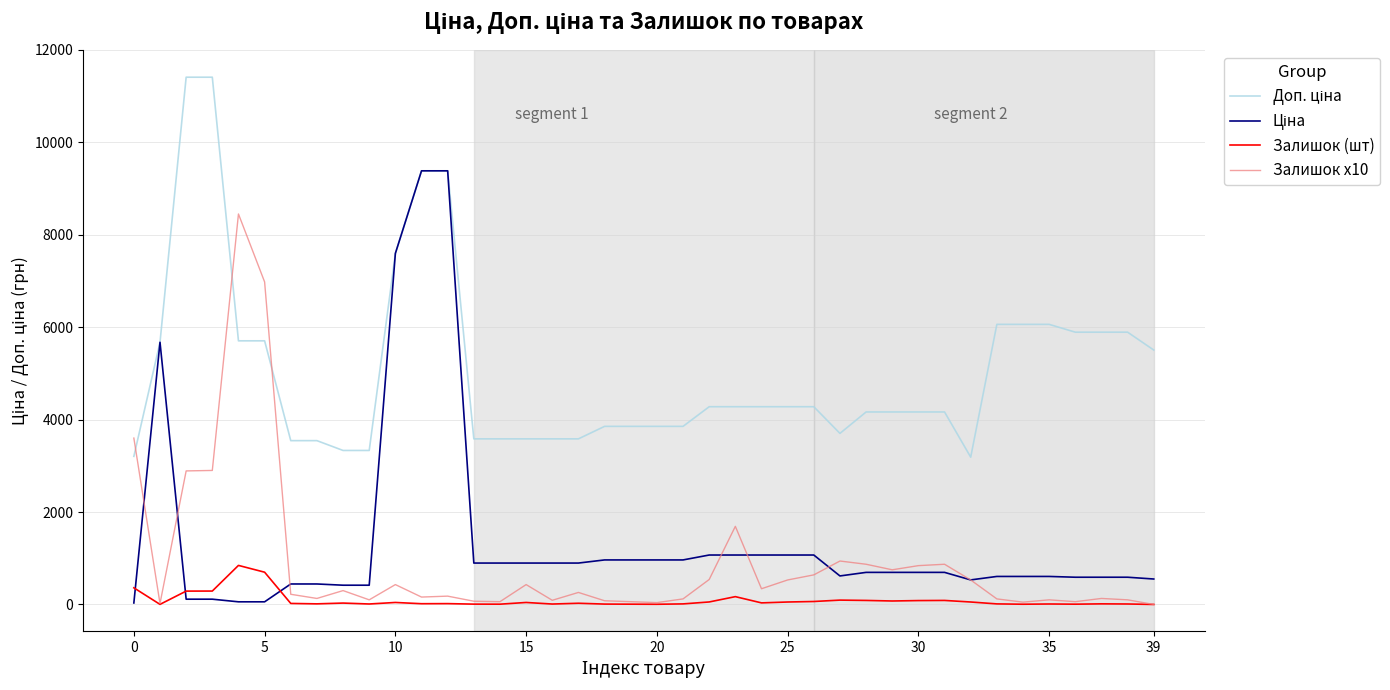

What is the greatest value displayed?

11410.0